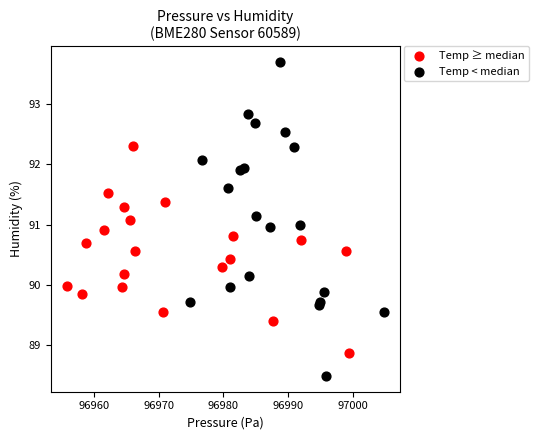

Which series contains the lowest Y value?

Temp < median